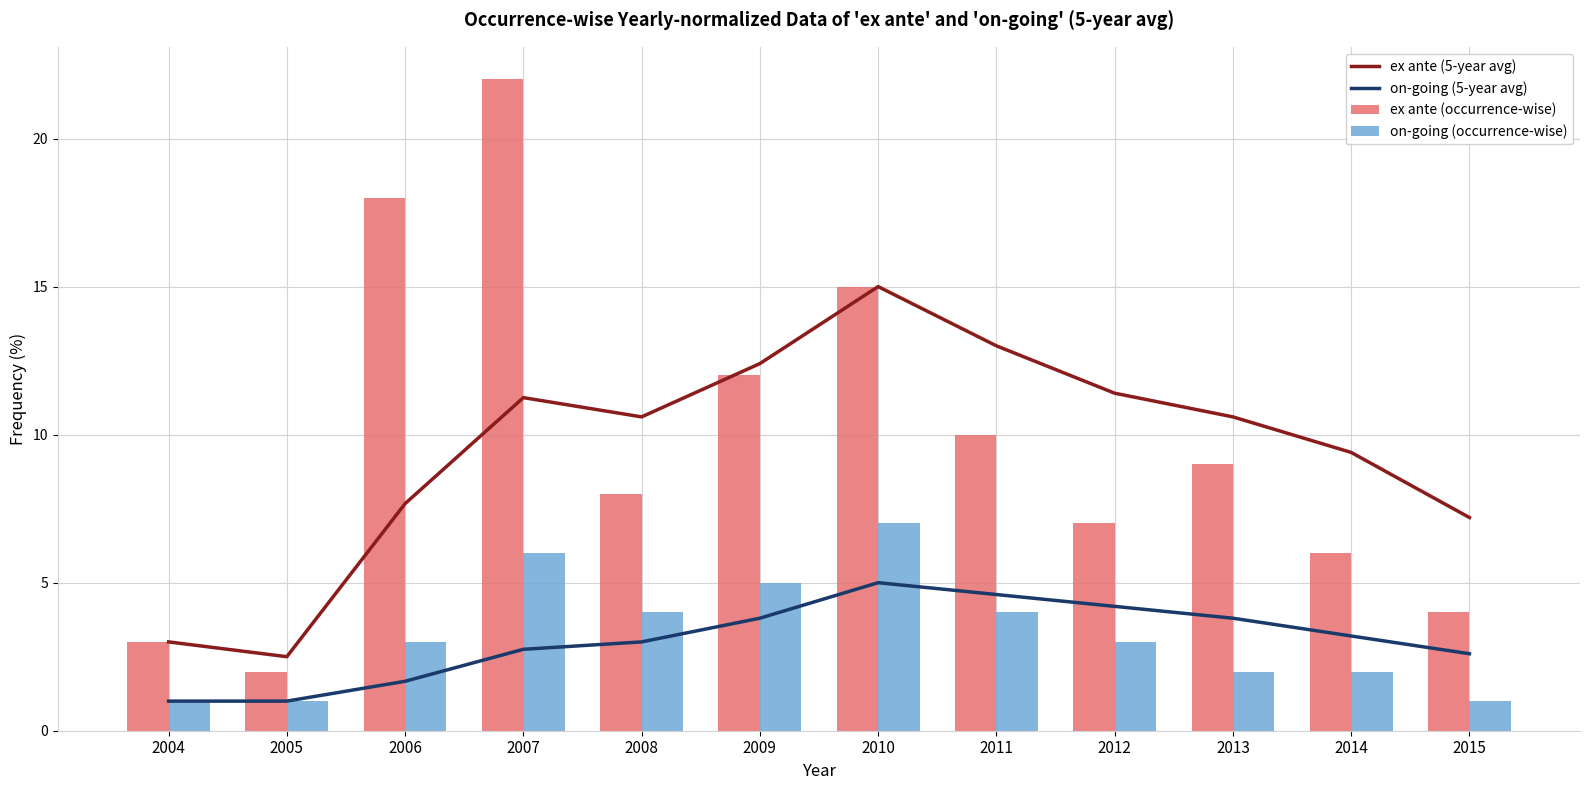

Count the number of data series in this chart.

4